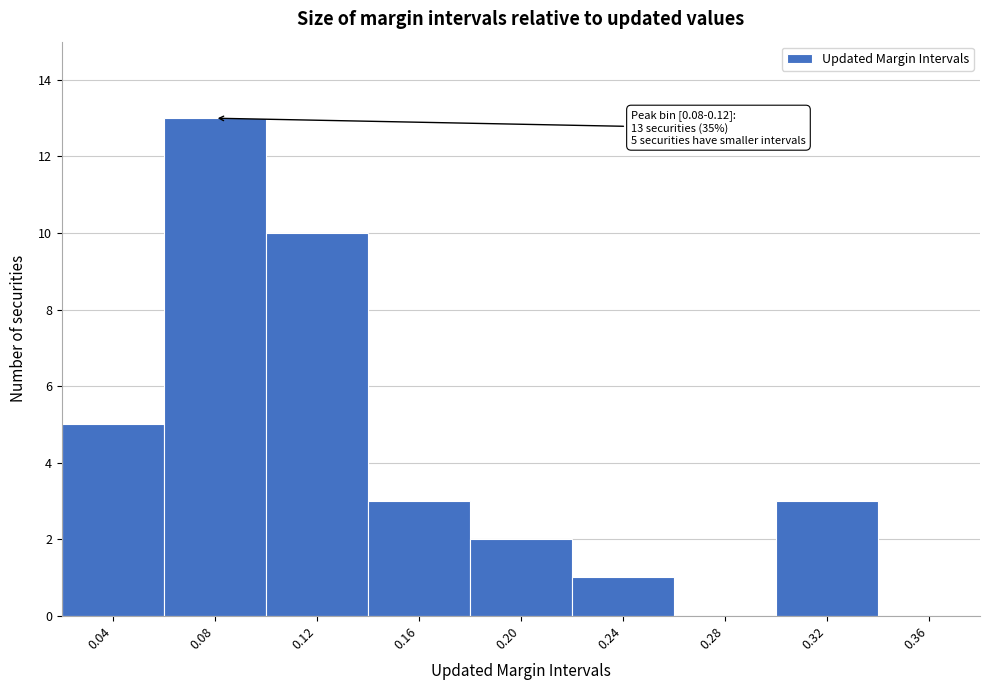

Reading left to right, extract all data points from this chart.

0.04=5	0.08=13	0.12=10	0.16=3	0.20=2	0.24=1	0.28=0	0.32=3	0.36=0